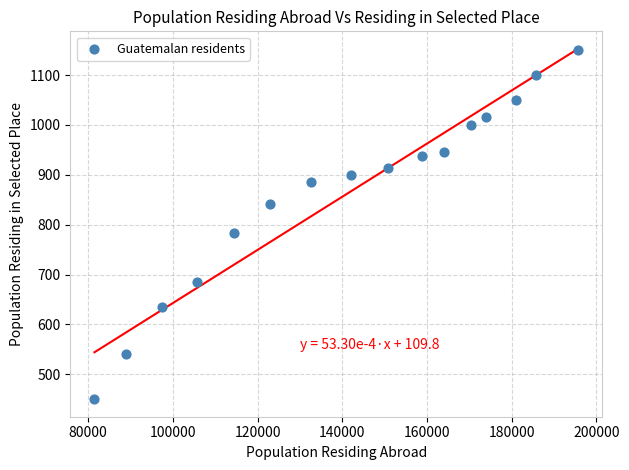

What Y value in the scatter plot is closest to 800?

784